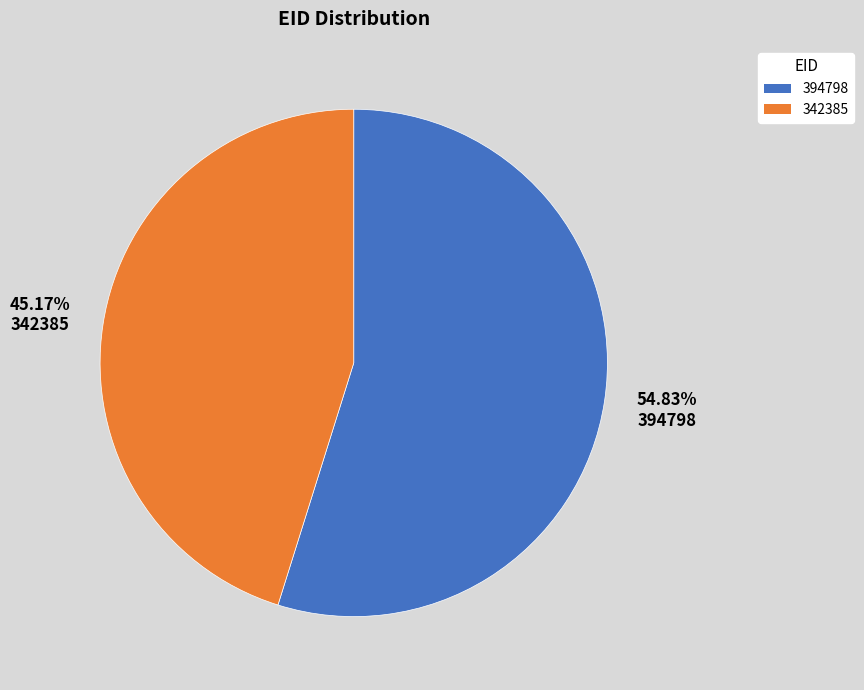

Is it true that 394798 is 50% of the pie?

False